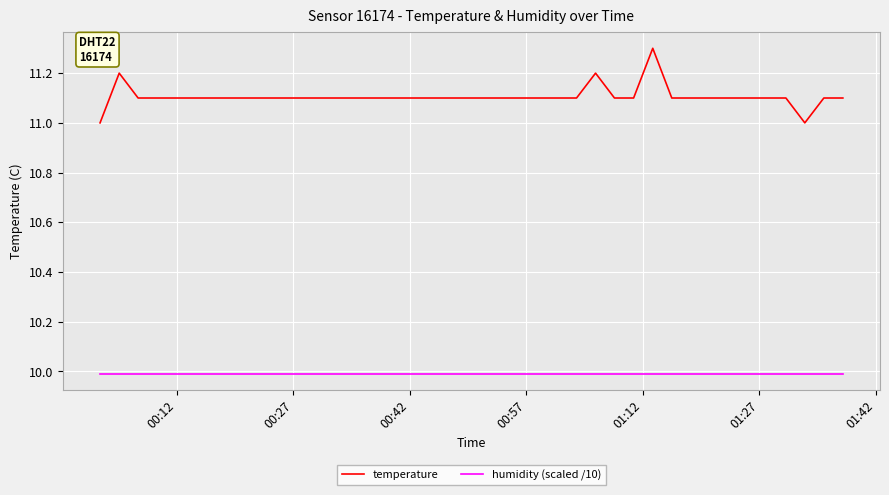

True or false: temperature and humidity (scaled /10) cross at least once.

False